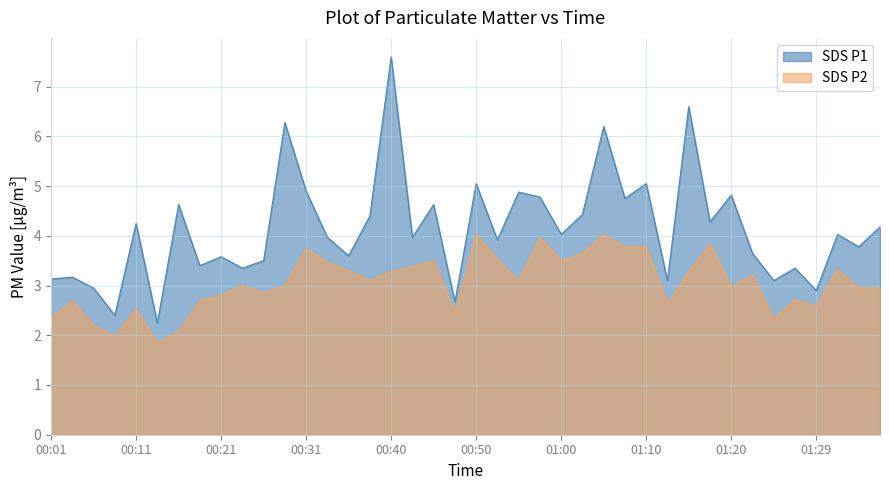

Where is the first local minimum for SDS_P1?

00:09